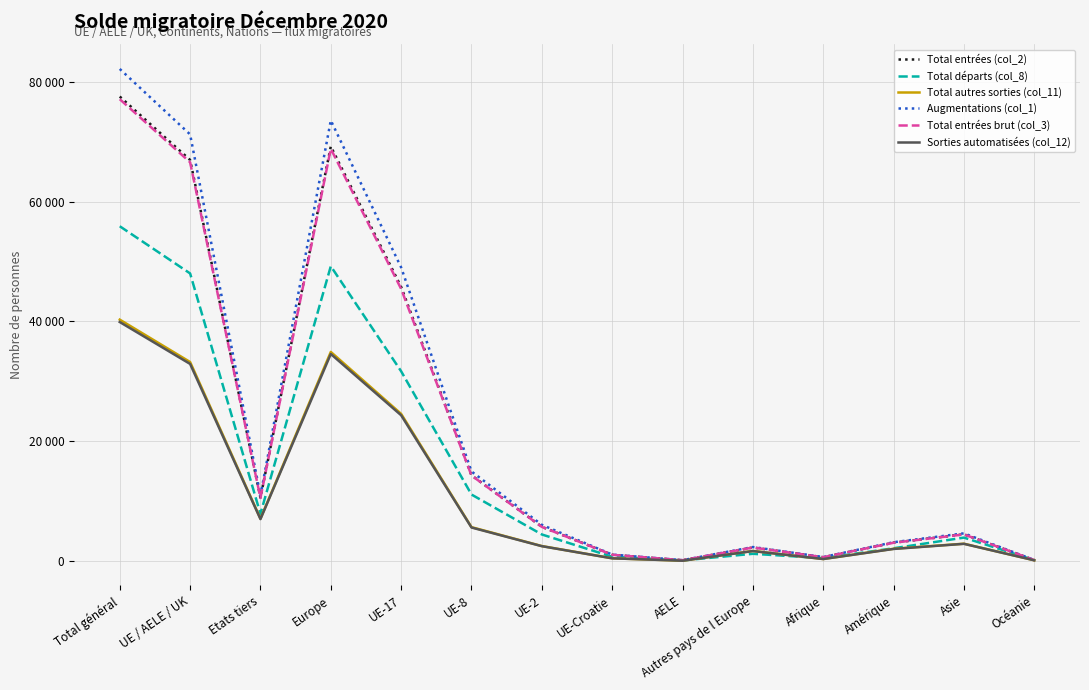

What are all the series names shown in the legend?

Total entrées (col_2), Total départs (col_8), Total autres sorties (col_11), Augmentations (col_1), Total entrées brut (col_3), Sorties automatisées (col_12)